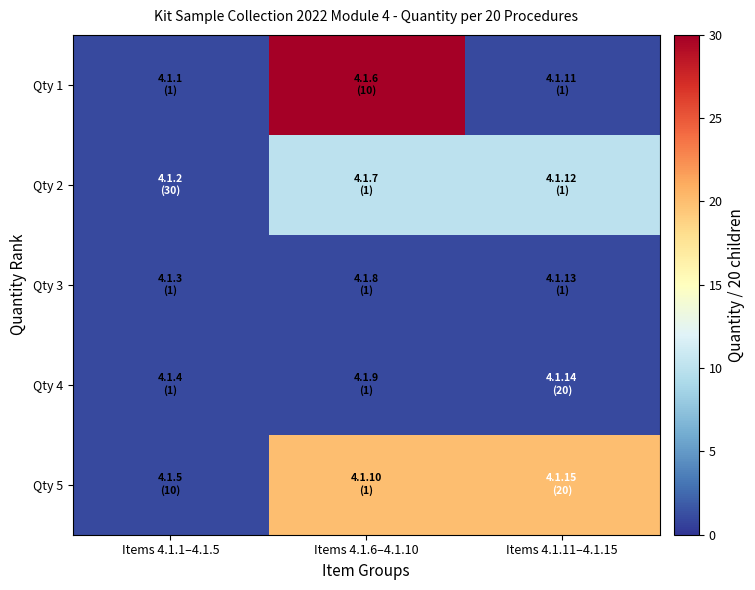

What is the total value across all series at Items 4.1.11–4.1.15?

33